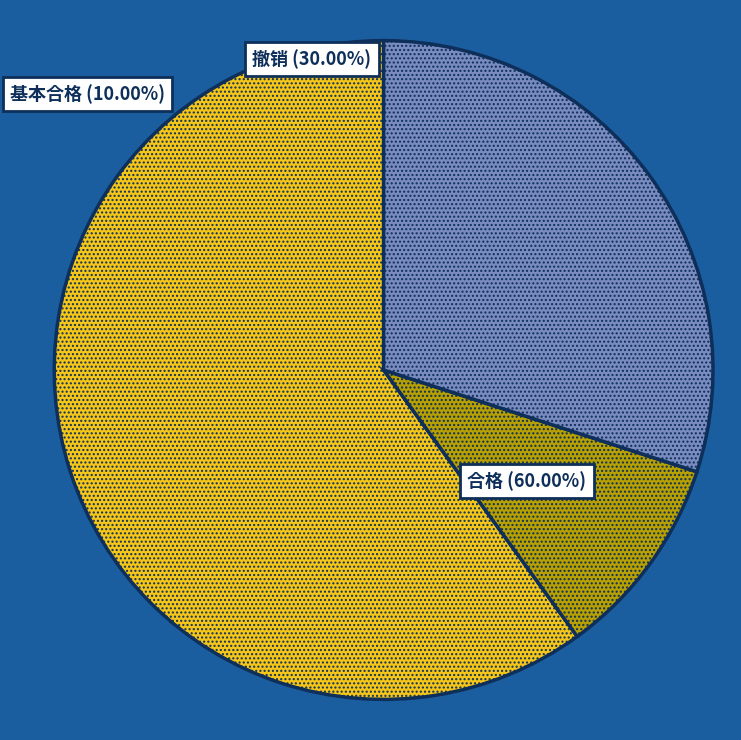

How many segments does this pie chart have?

3